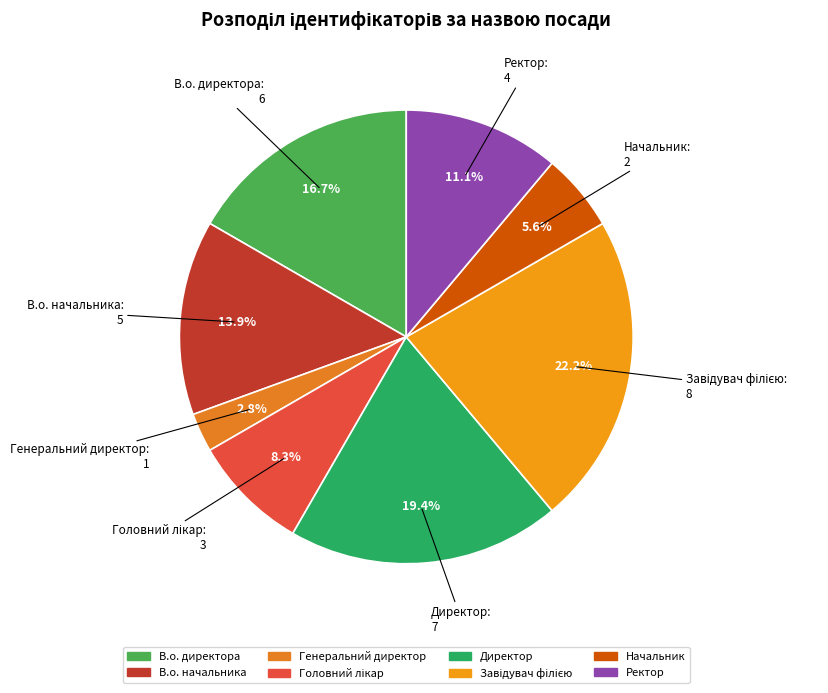

To the nearest percent, what portion does В.о. начальника represent?

14%